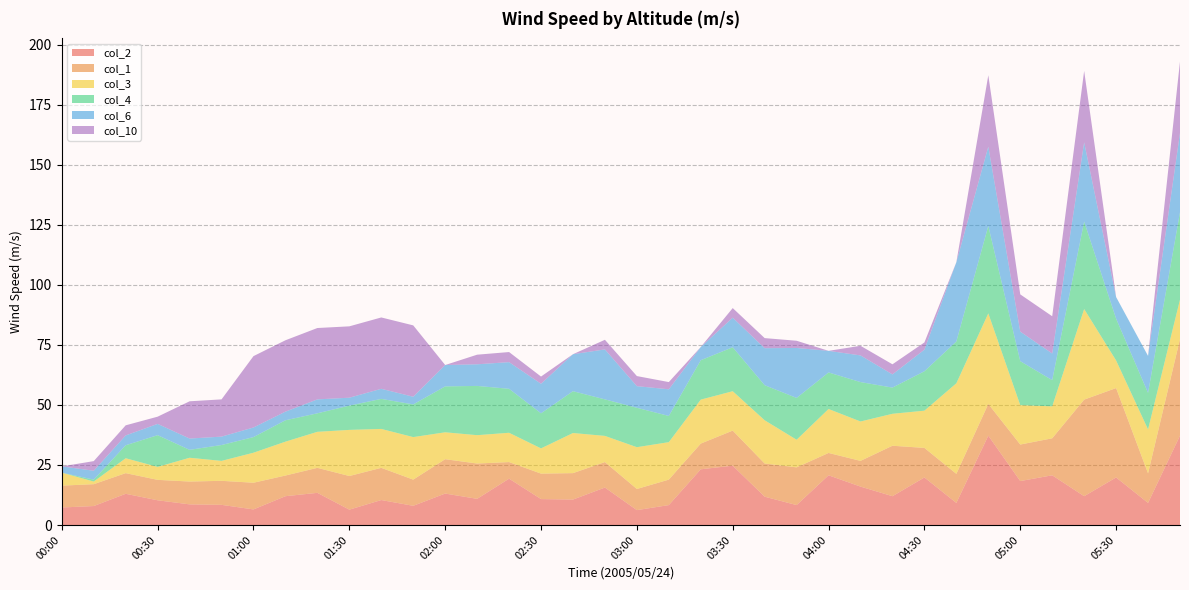

What is the minimum value for col_2?

6.2